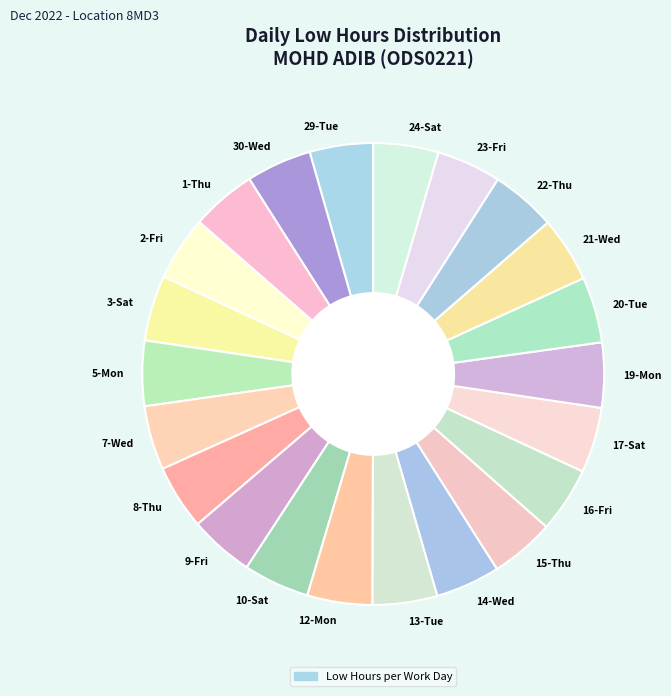

Does any single category account for the majority?

No